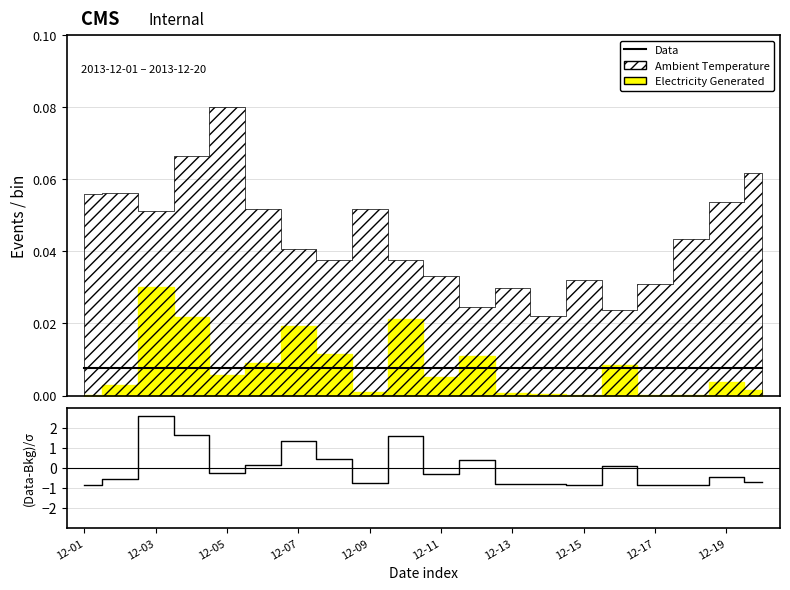

How many interior local valleys (lower than both neighbors) does the data have?

5